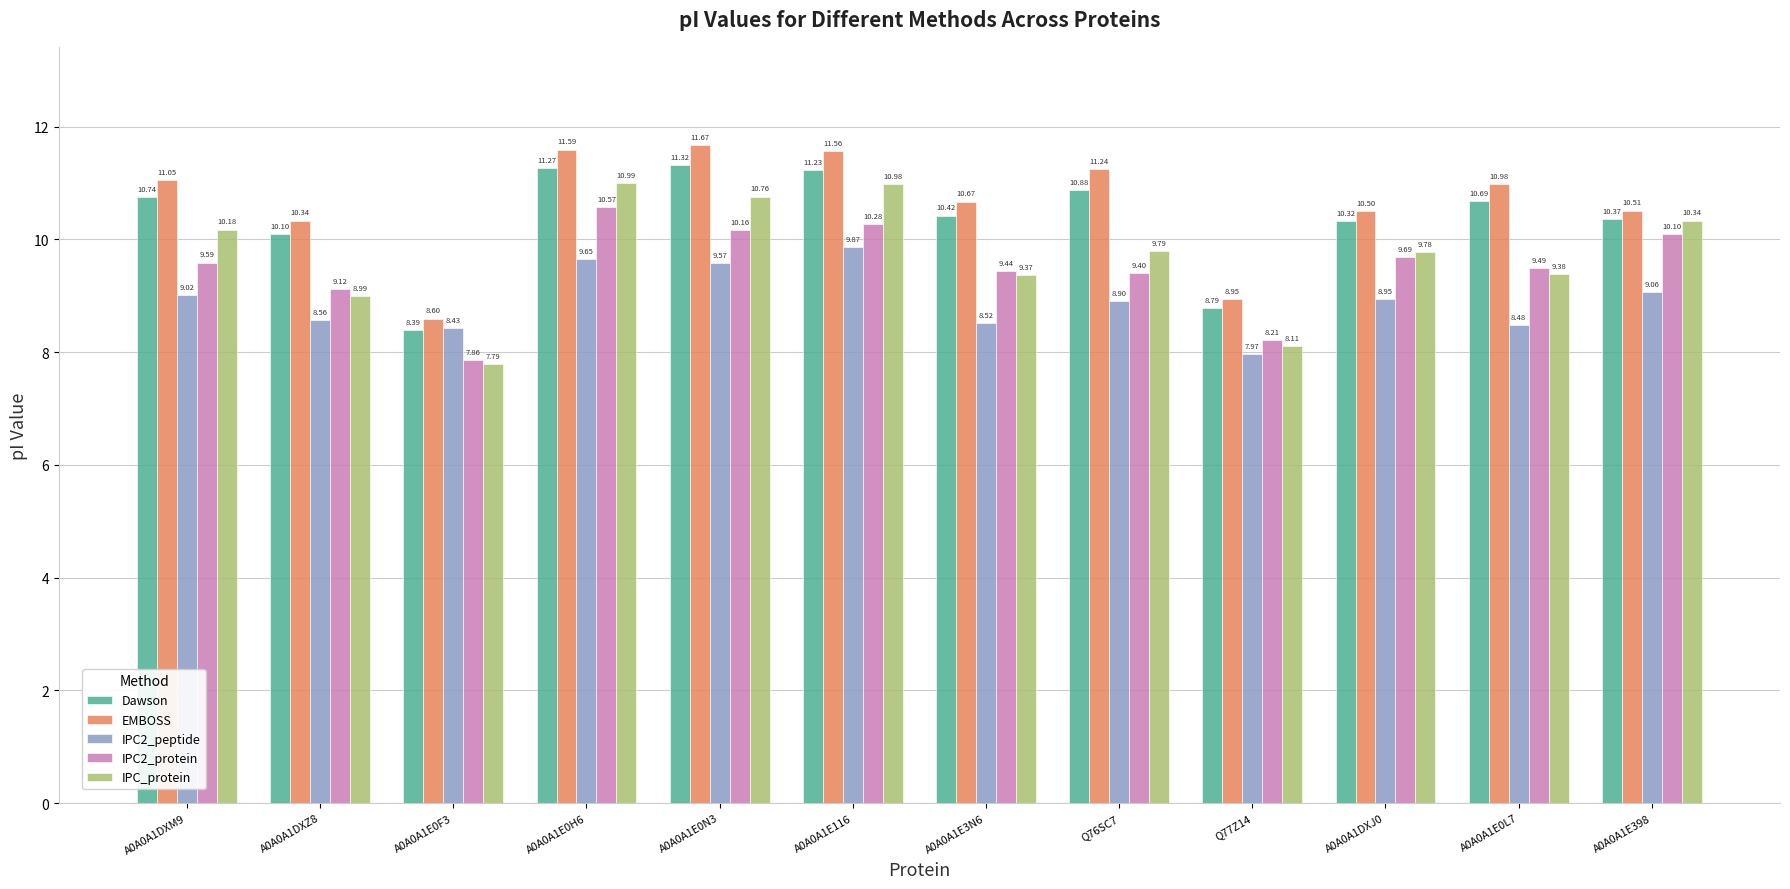

What is the difference between the maximum and second lowest values in the IPC_protein series?

2.9